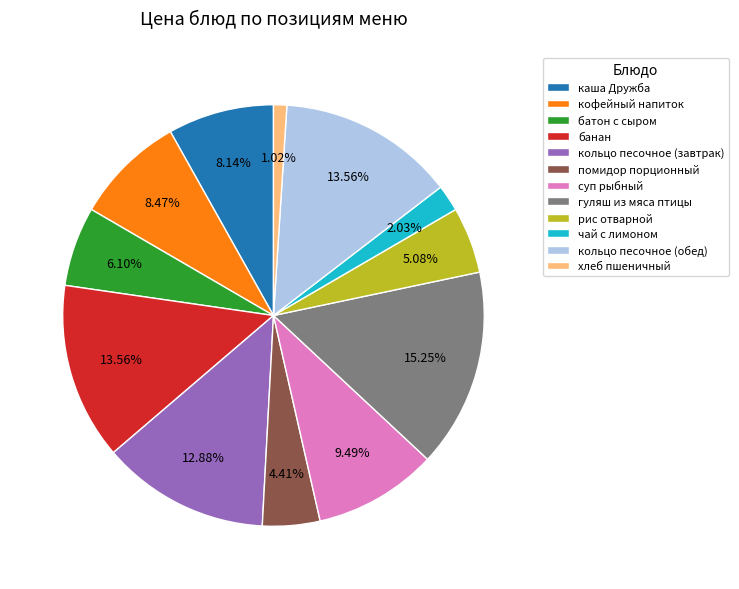

What portion of the pie excludes чай с лимоном?

98.0%